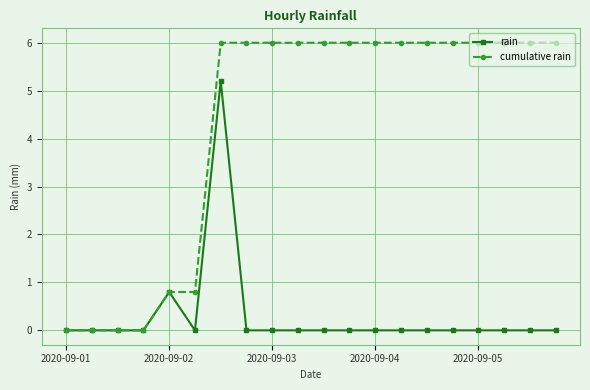

True or false: rain has more than 0 points higher than both neighbors.

True